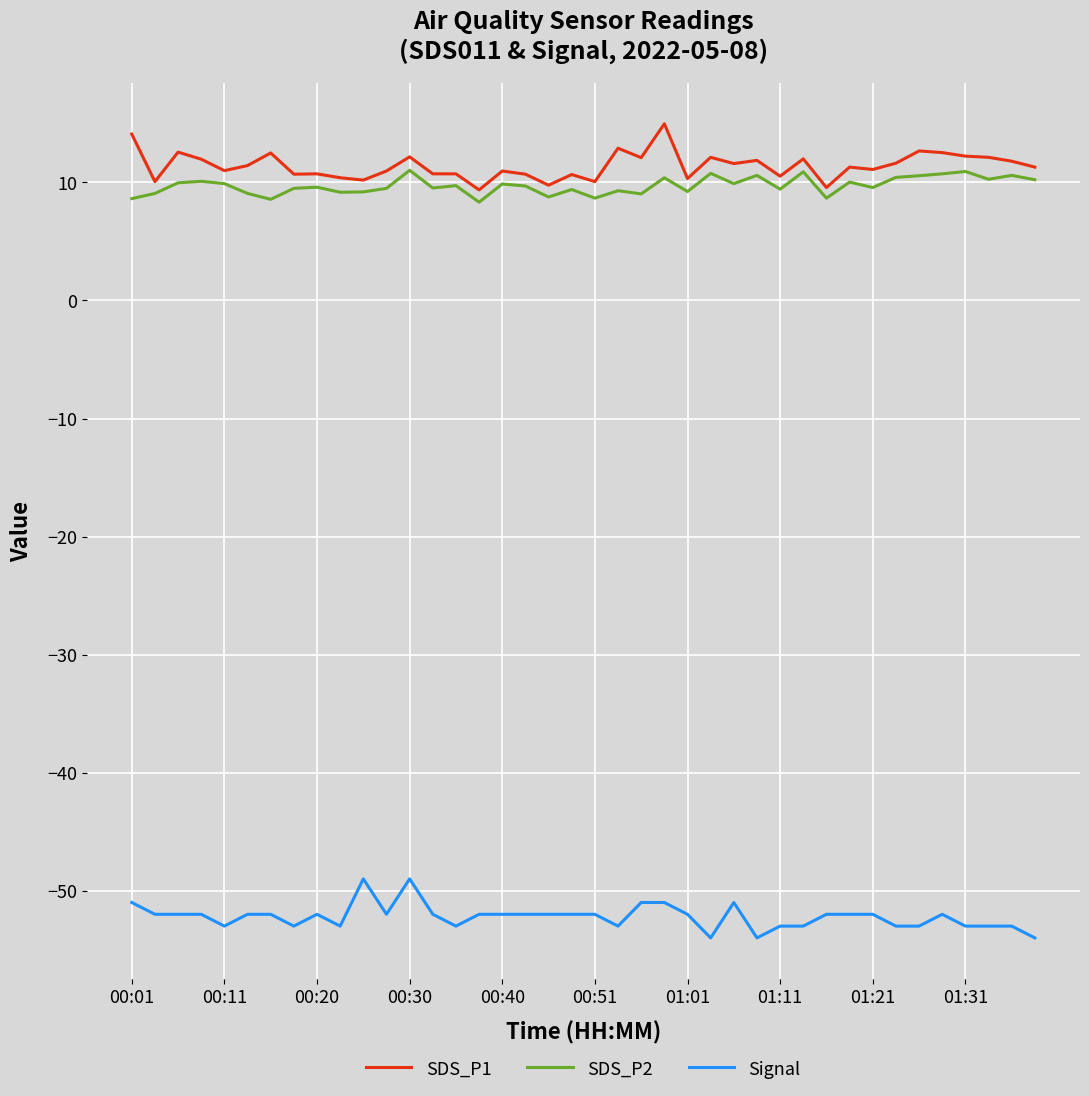

What is the maximum value for Signal?

-49.0